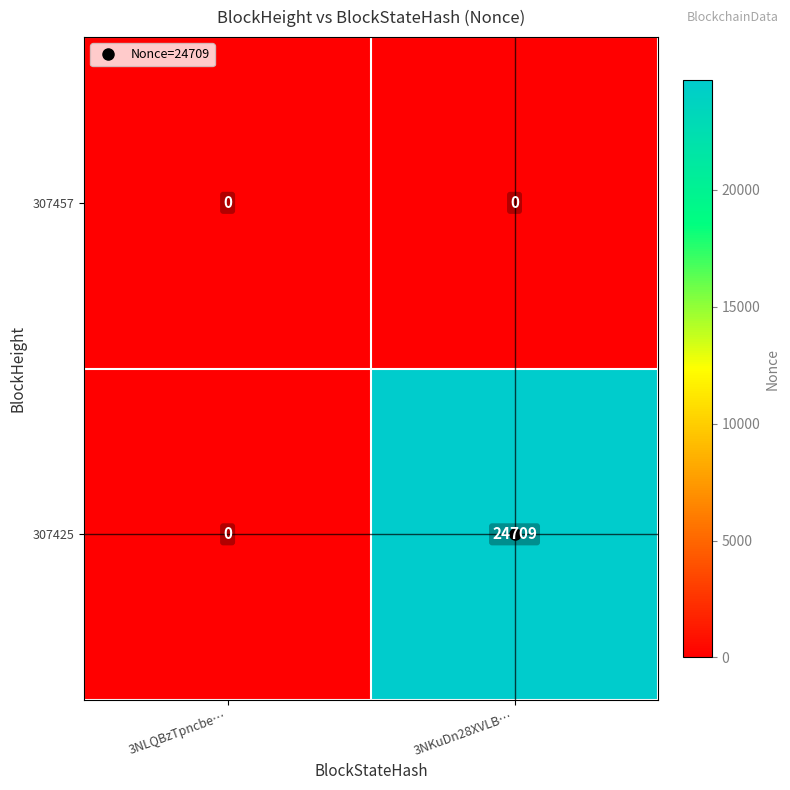

What is the difference between the 307425 values at 3NLQBzTpncbe… and 3NKuDn28XVLB…?

24709